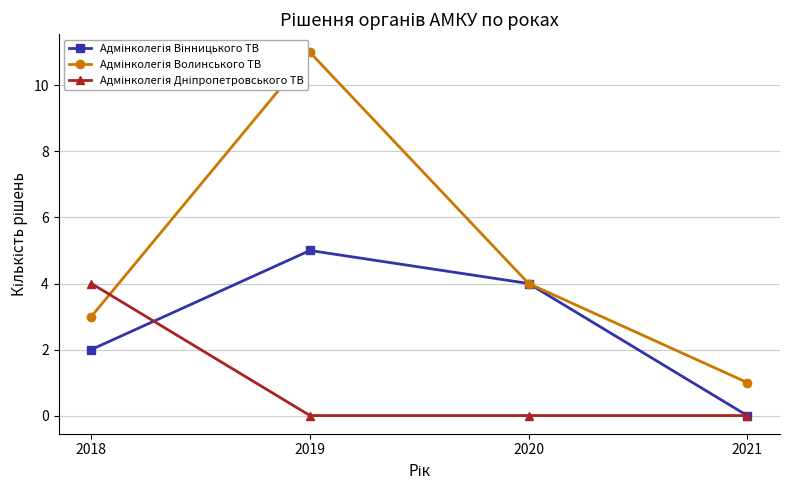

What is the sum of the Адмінколегія Дніпропетровського ТВ values at 2018 and 2020?

4